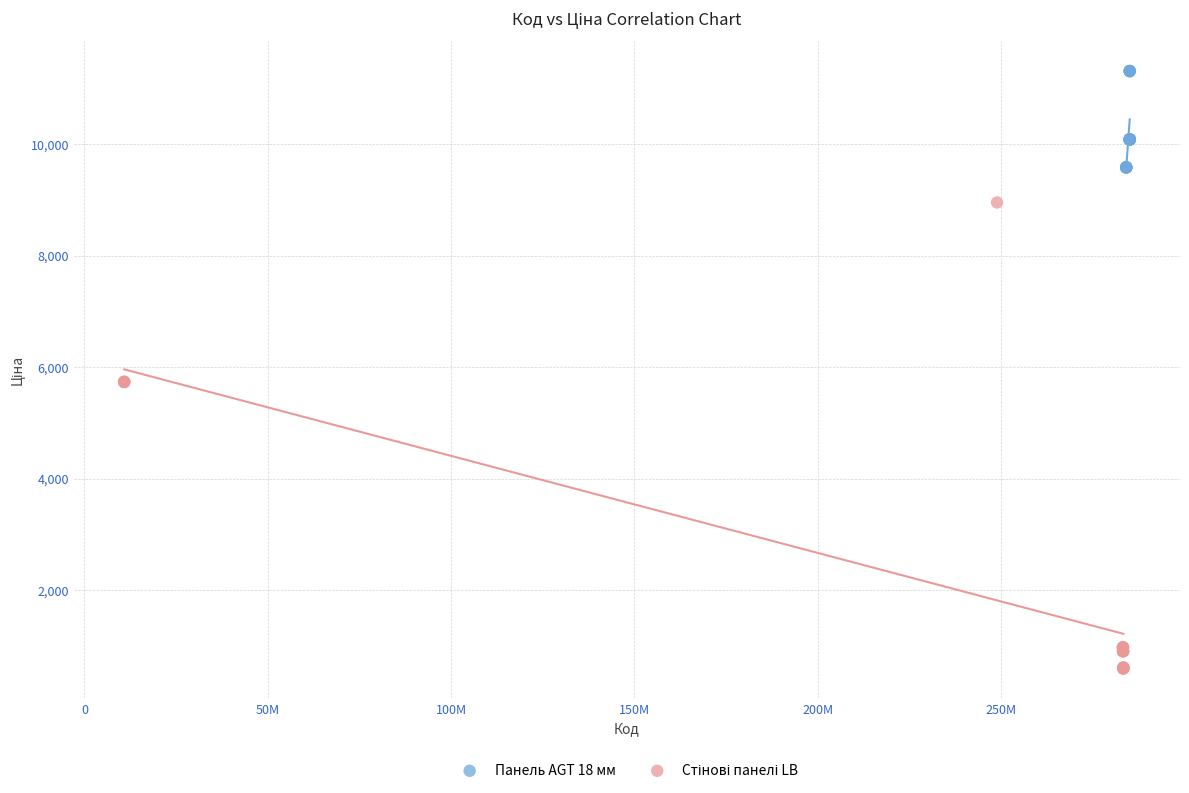

Which series reaches the maximum Y coordinate?

Панель AGT 18 мм